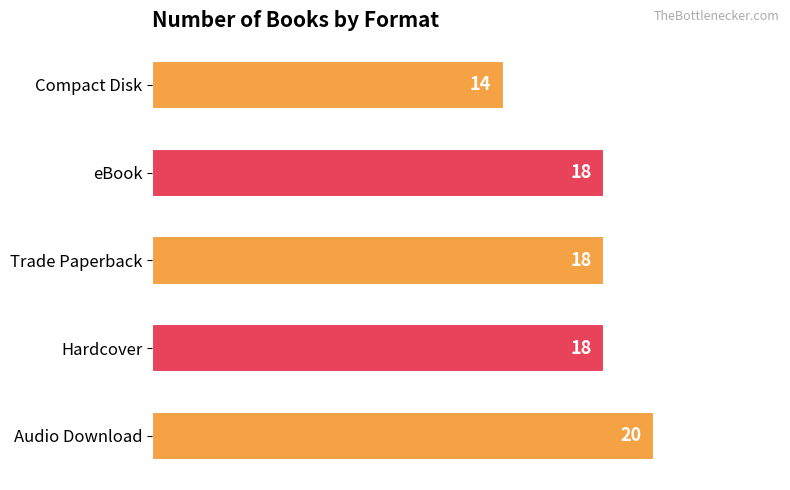

What is the change in value from Trade Paperback to Compact Disk?

-4